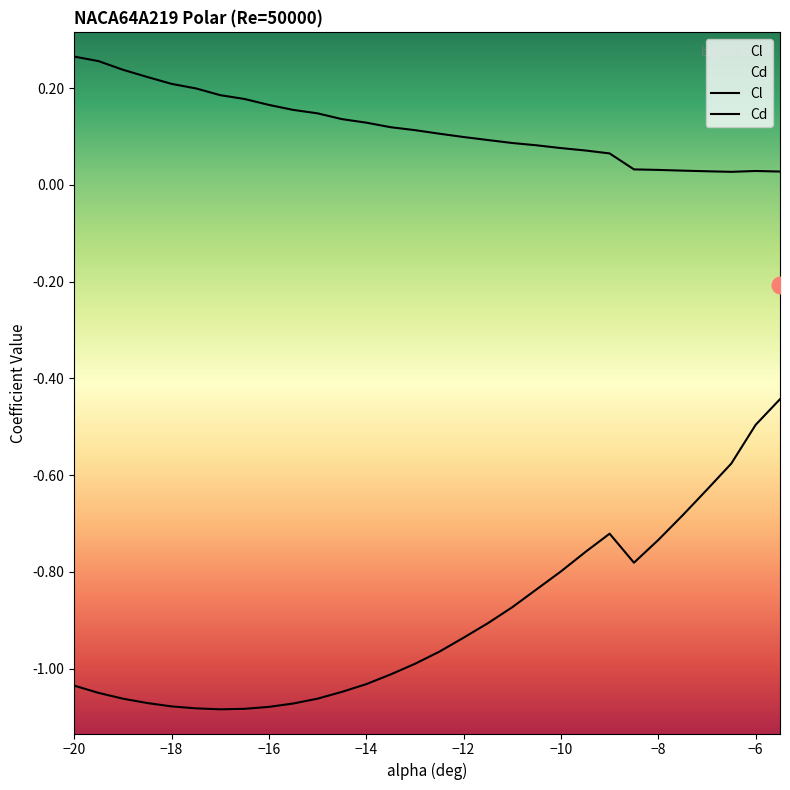

Reading left to right, what are all the values shown in this chart?

Cl: -20=-1.0	-19.5=-1.1	-19=-1.1	-18.5=-1.1	-18=-1.1	-17.5=-1.1	-17=-1.1	-16.5=-1.1	-16=-1.1	-15.5=-1.1	-15=-1.1	-14.5=-1.0	-14=-1.0	-13.5=-1.0	-13=-1.0	-12.5=-1.0	-12=-0.9	-11.5=-0.9	-11=-0.9	-10.5=-0.8	-10=-0.8	-9.5=-0.8	-9=-0.7	-8.5=-0.8	-8=-0.7	-7.5=-0.7	-7=-0.6	-6.5=-0.6	-6=-0.5	-5.5=-0.4
Cd: -20=0.3	-19.5=0.3	-19=0.2	-18.5=0.2	-18=0.2	-17.5=0.2	-17=0.2	-16.5=0.2	-16=0.2	-15.5=0.2	-15=0.1	-14.5=0.1	-14=0.1	-13.5=0.1	-13=0.1	-12.5=0.1	-12=0.1	-11.5=0.1	-11=0.1	-10.5=0.1	-10=0.1	-9.5=0.1	-9=0.1	-8.5=0.0	-8=0.0	-7.5=0.0	-7=0.0	-6.5=0.0	-6=0.0	-5.5=0.0